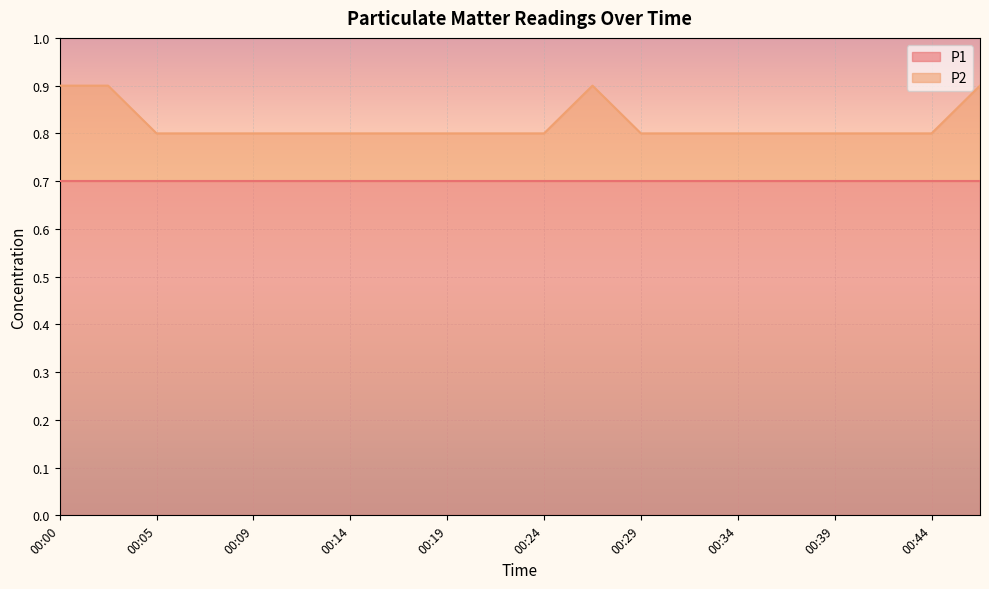

What is the total value across all series at 00:44?

0.8